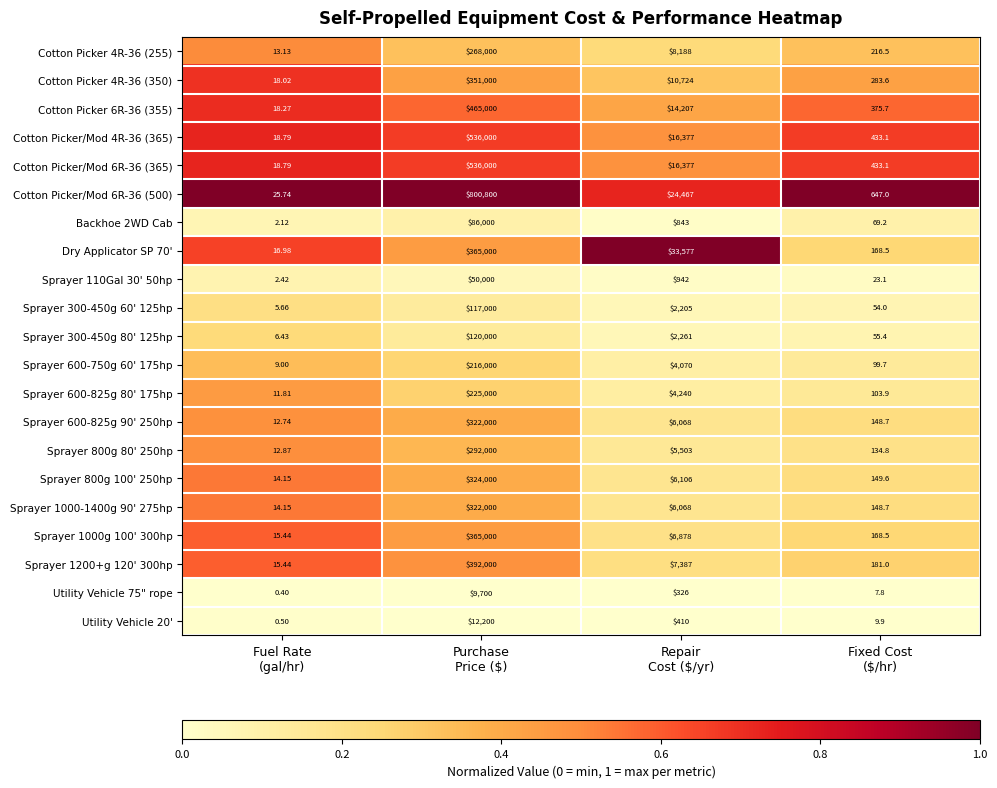

How many distinct data groups are displayed?

21